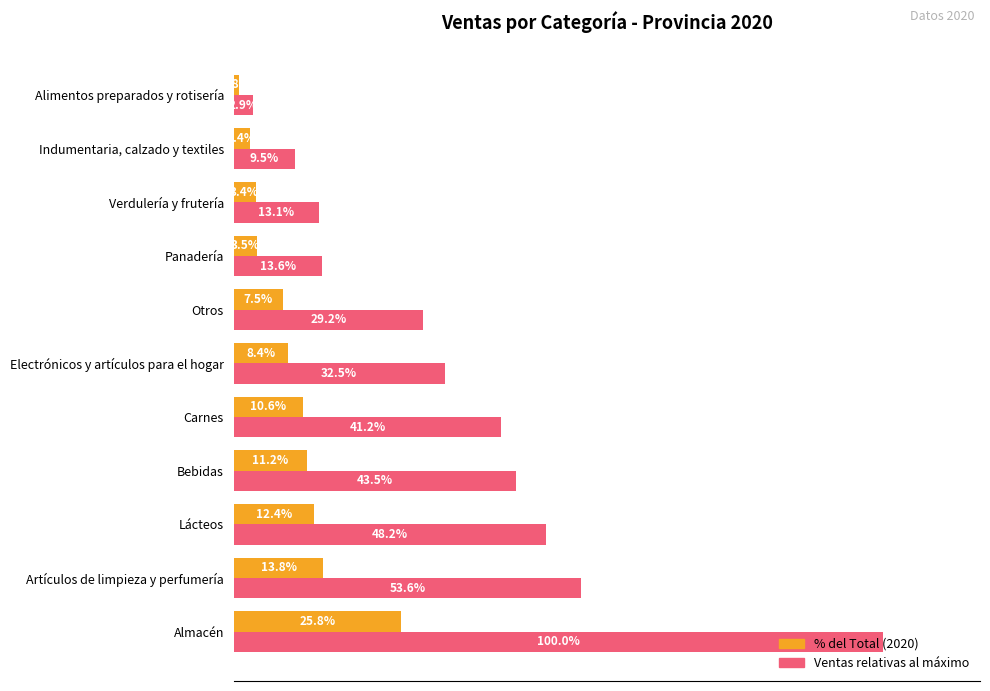

Rank the series by their maximum value, from lowest to highest.

% del Total (2020), Ventas relativas al máximo